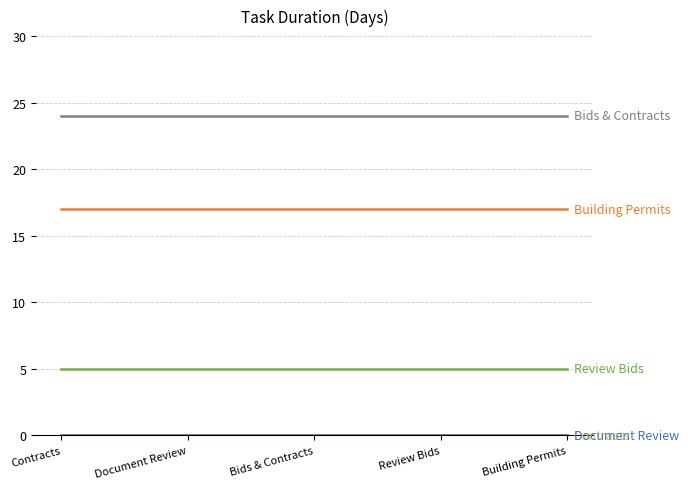

Is it true that Bids & Contracts equals 32 at Review Bids?

False